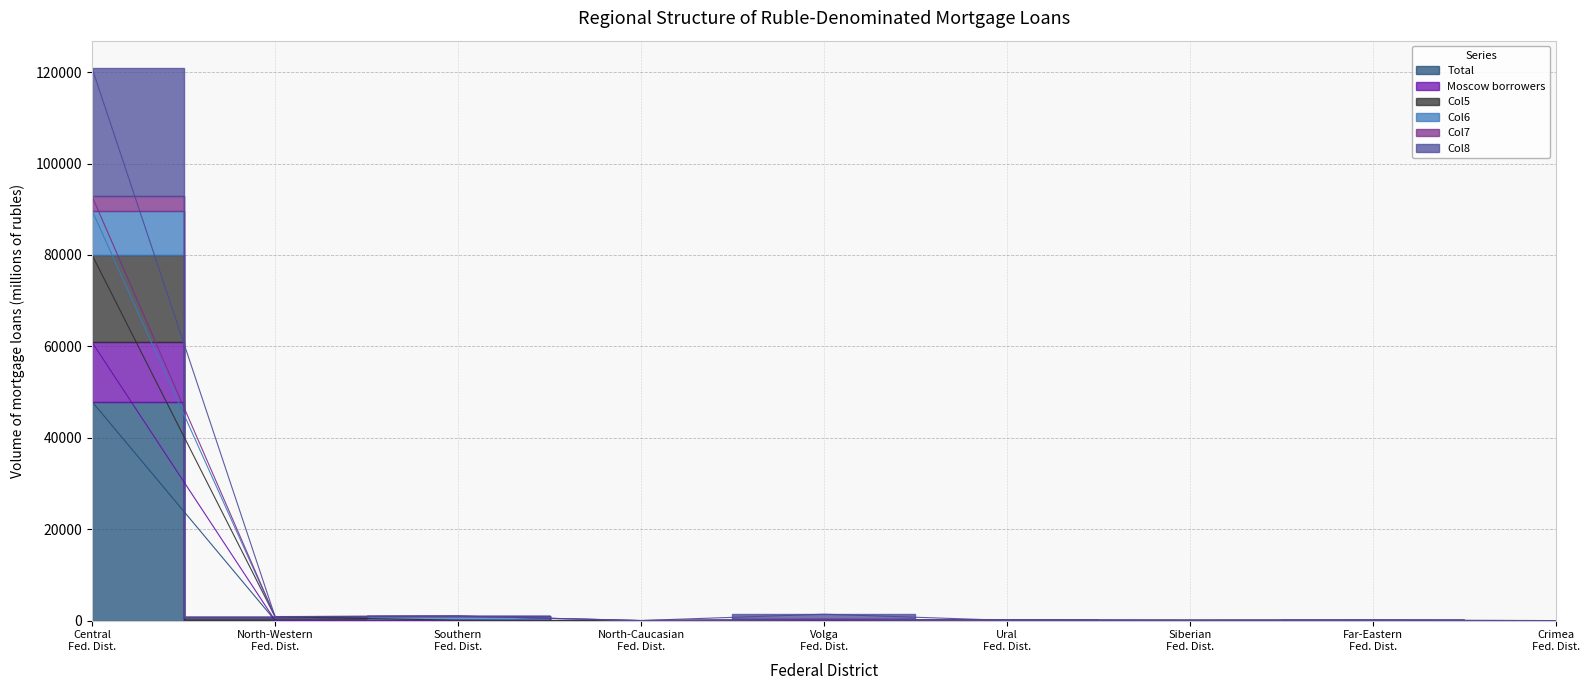

At which label does Moscow borrowers reach its peak?

Central Fed. Dist.